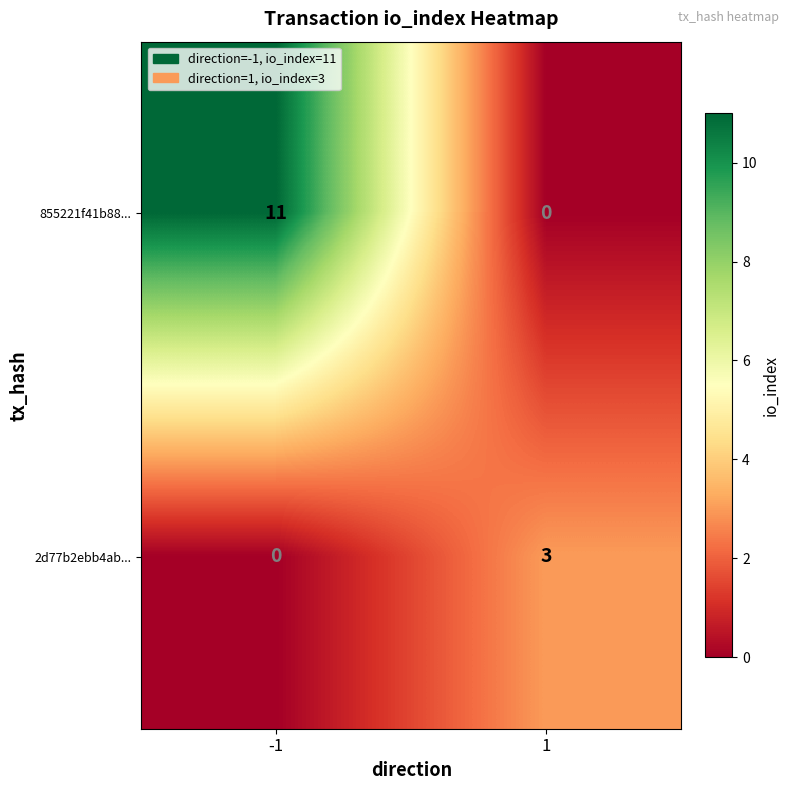

Is it true that 2d77b2ebb4ab... equals 3 at 1?

True